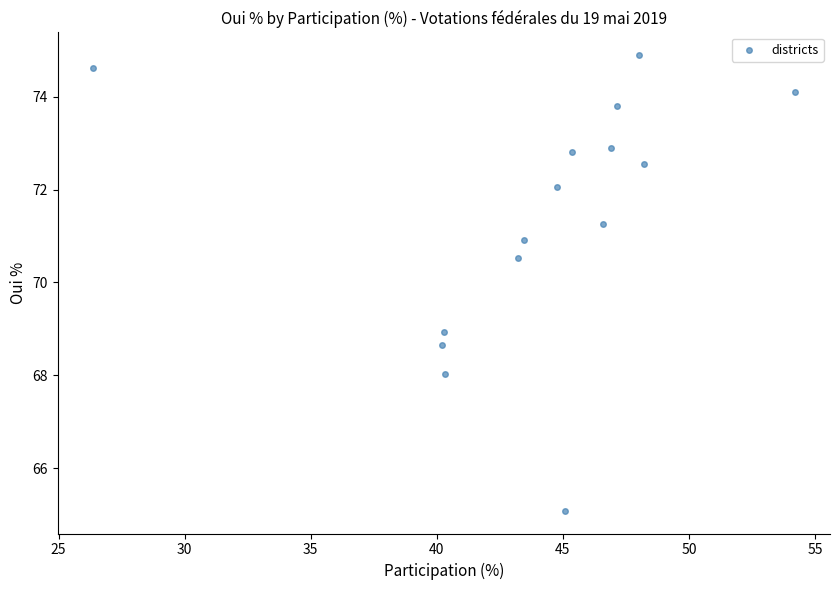

What is the range of X values (max minus min)?

27.8